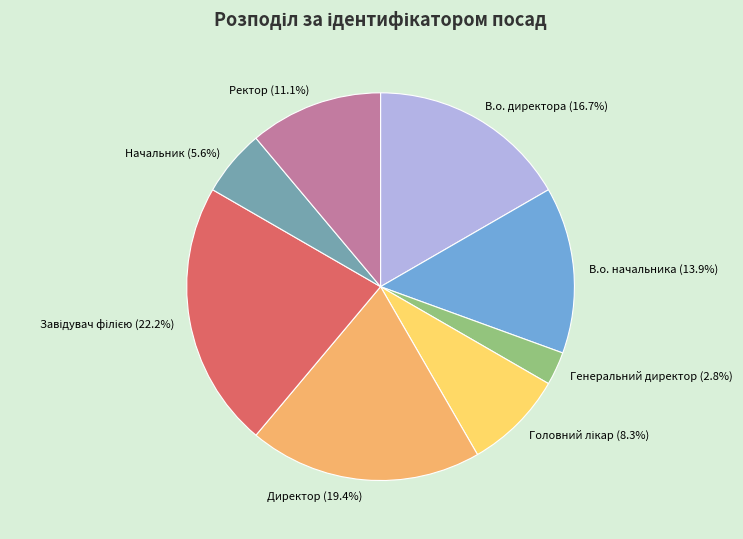

Count the number of slices in the pie.

8